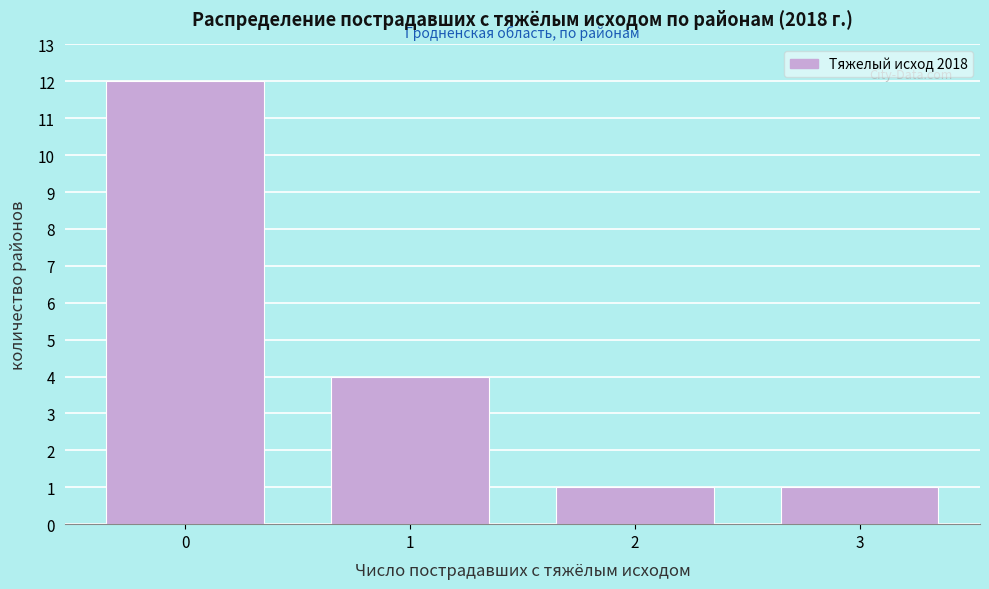

Reading right to left, what are all the values shown in this chart?

1	1	4	12